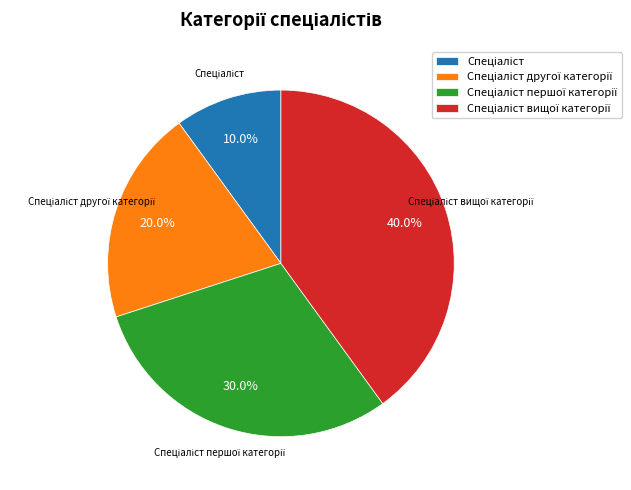

How many segments does this pie chart have?

4